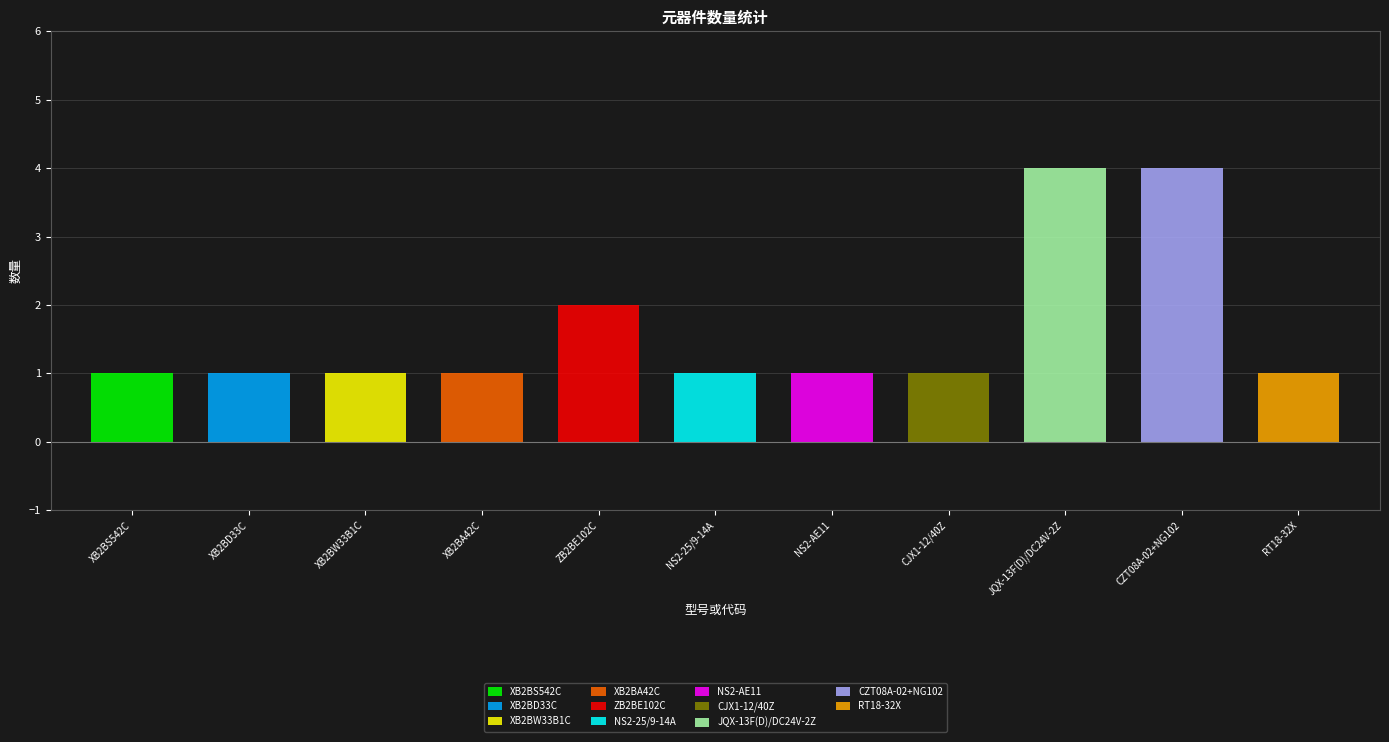

At which category does the chart reach its minimum across all series?

XB2BS542C